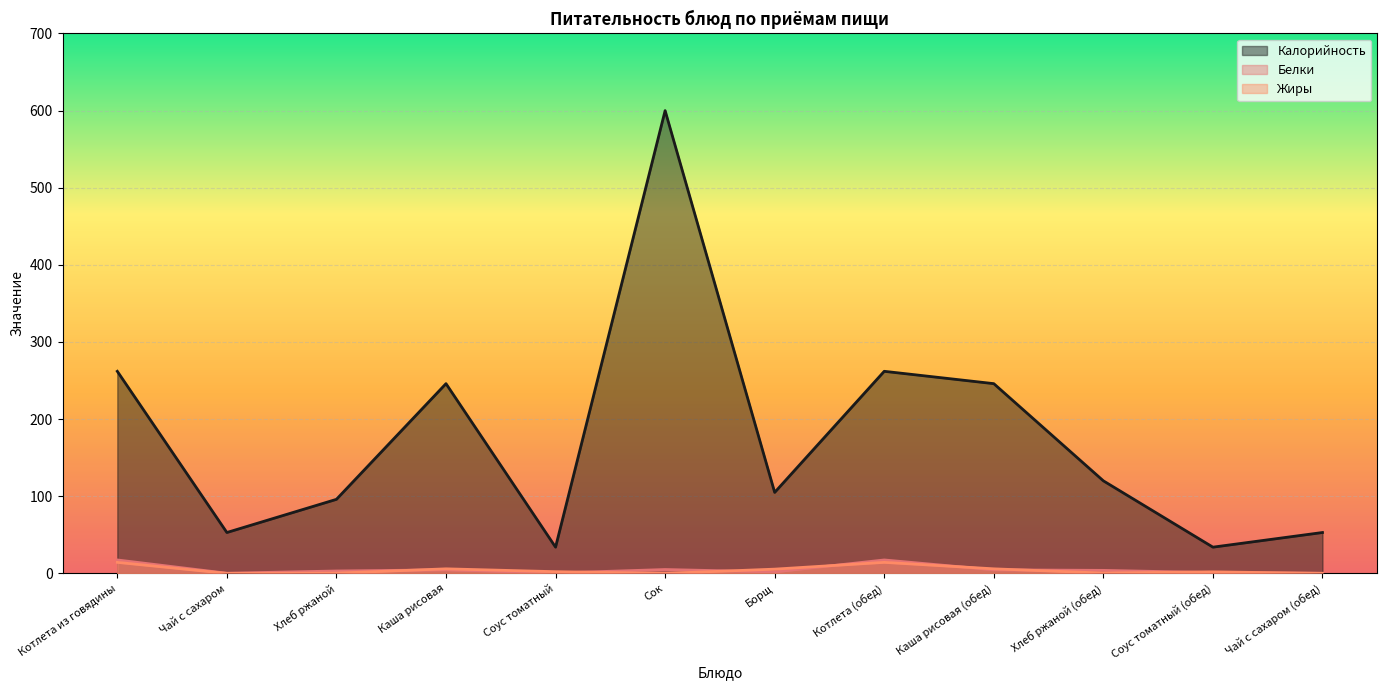

List the series in order of their peak value, highest first.

Калорийность, Белки, Жиры